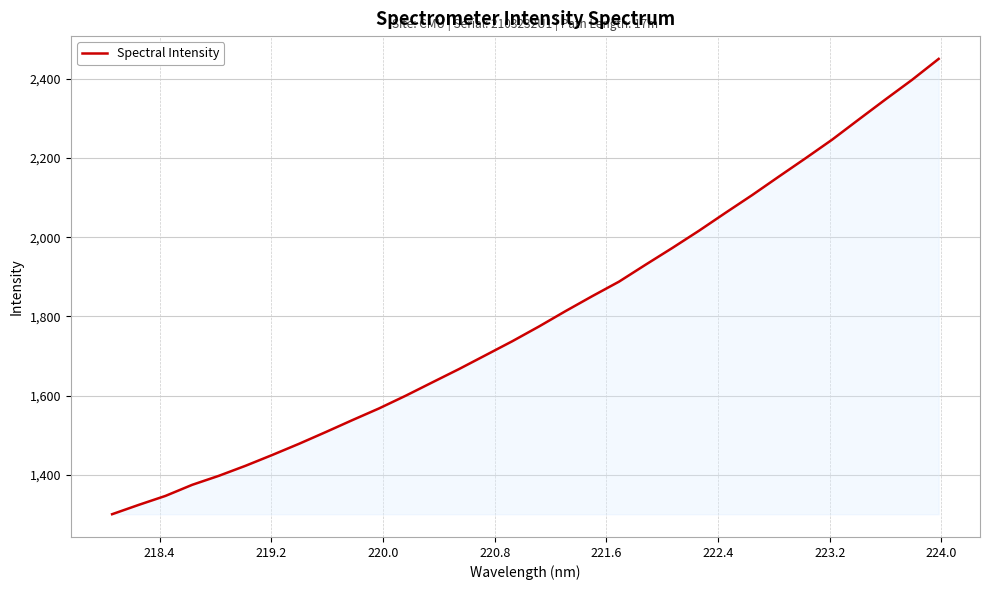

What is the sum of all values?

57553.7